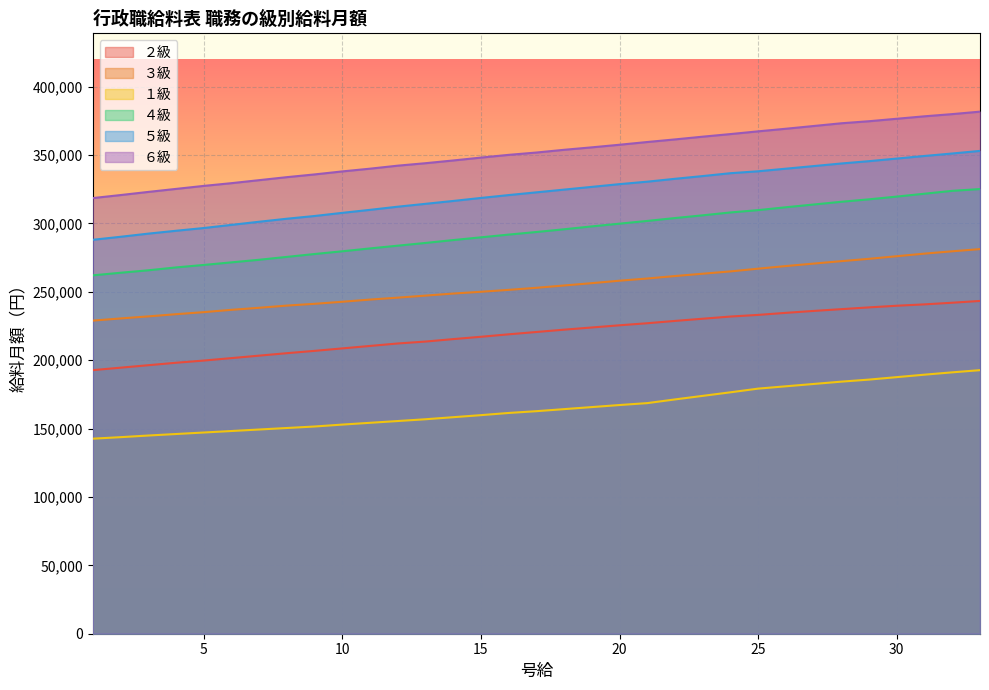

The value of ６級 at 2 is 320700. True or false?

True